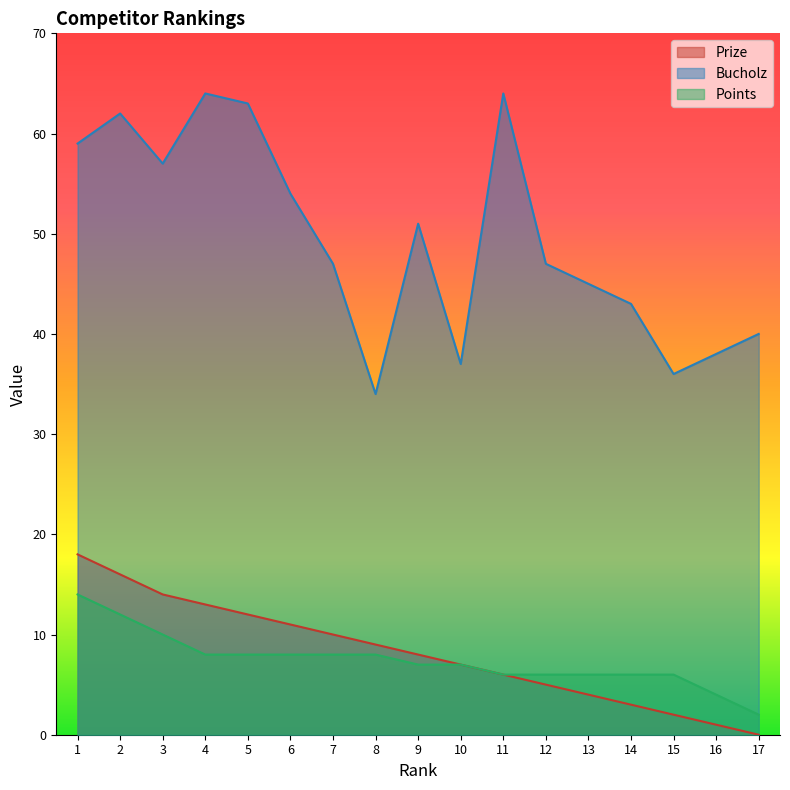

What is the sum of the Bucholz values at 17 and 4?

104